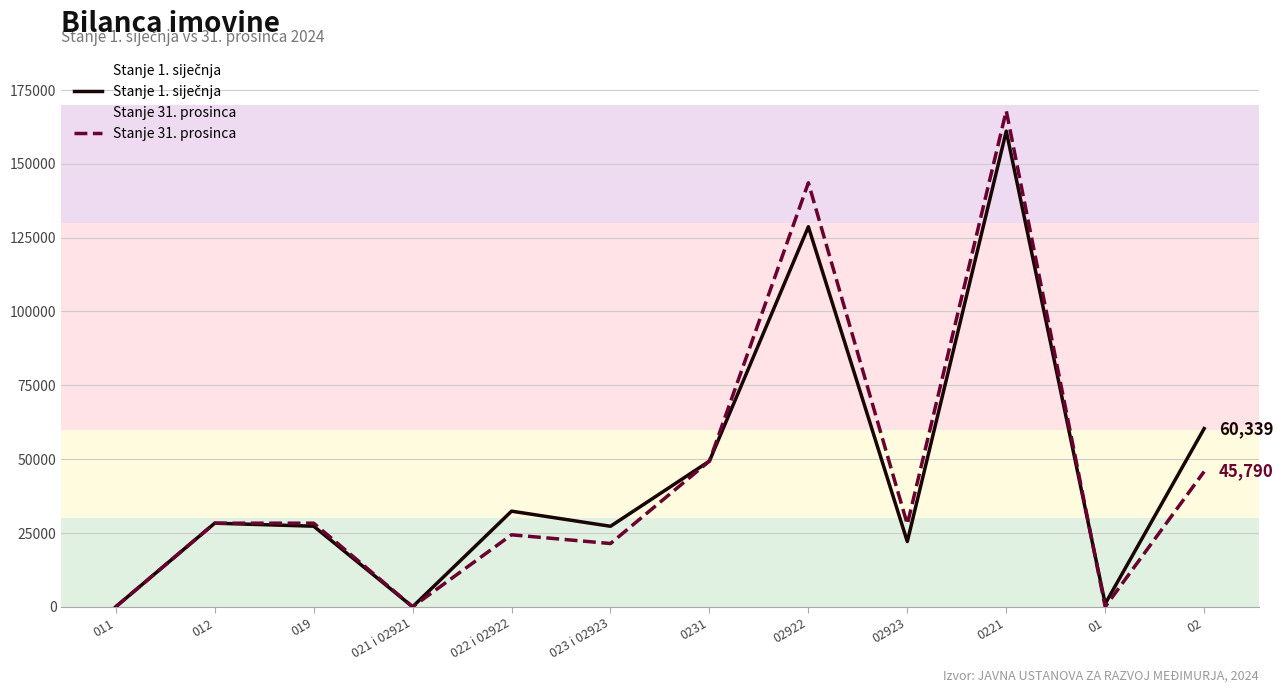

At which label does Stanje 31. prosinca reach its peak?

0221